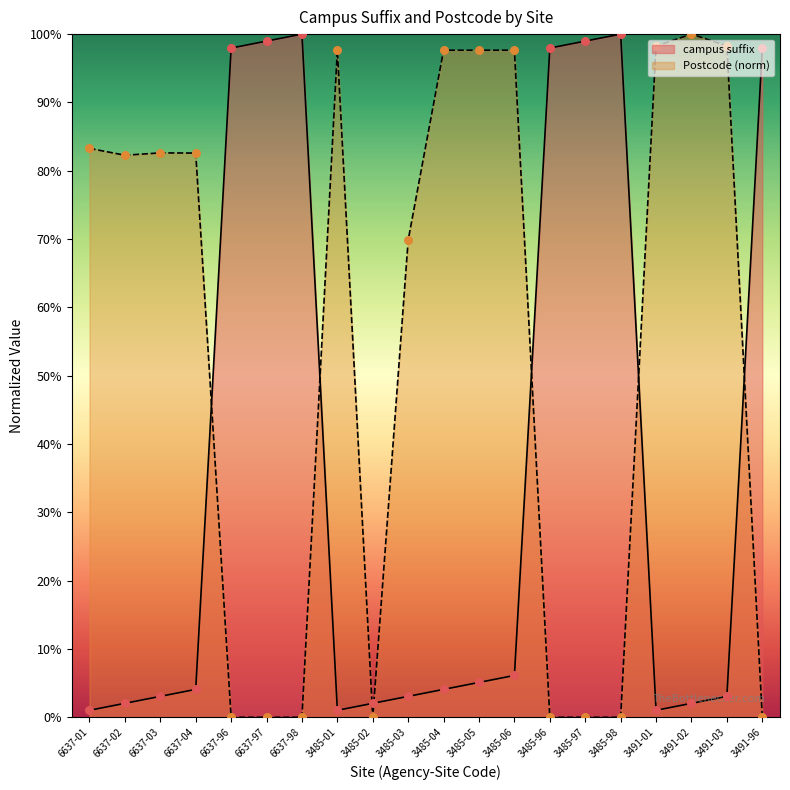

At which category is the sum across all series the highest?

3485-06